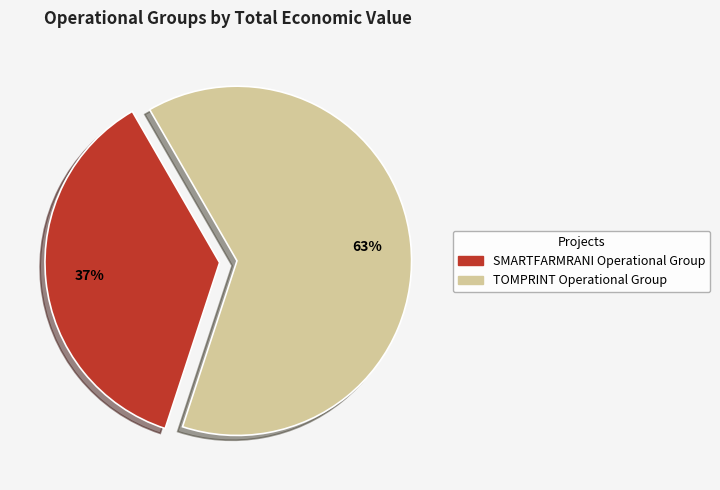

Rank the categories by value from highest to lowest.

TOMPRINT Operational Group, SMARTFARMRANI Operational Group